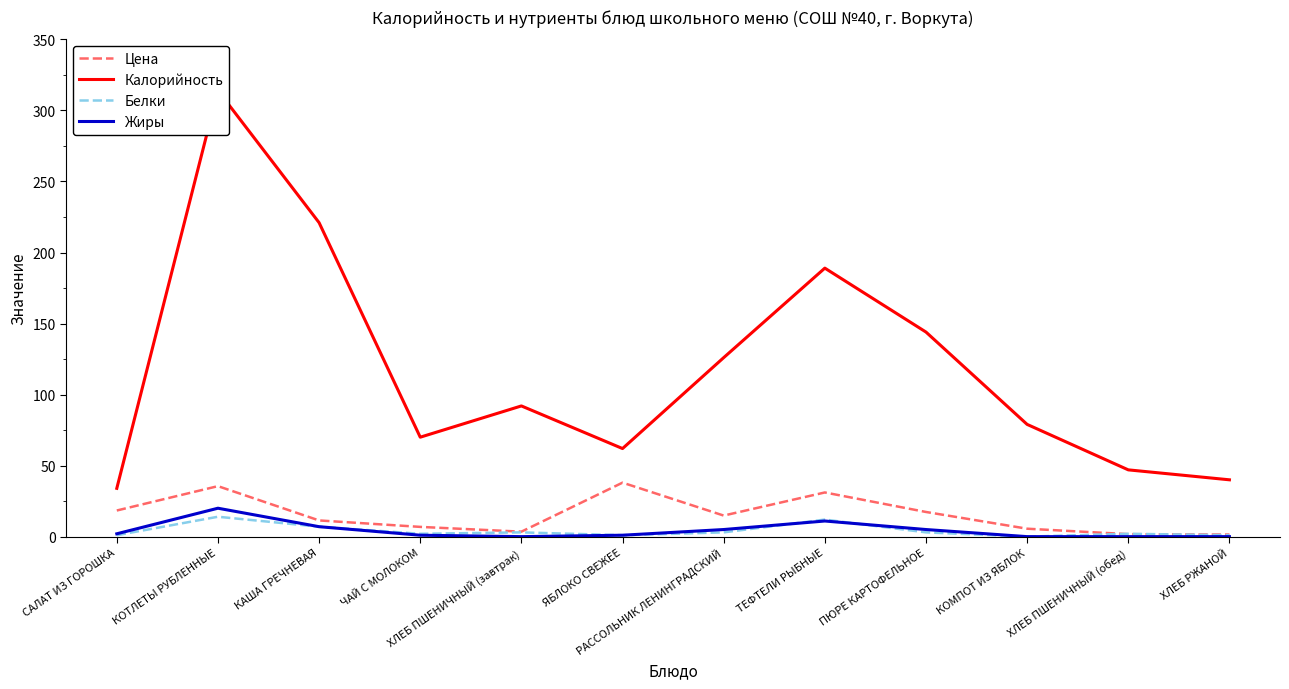

Where is Жиры nearest to the value 10?

ТЕФТЕЛИ РЫБНЫЕ